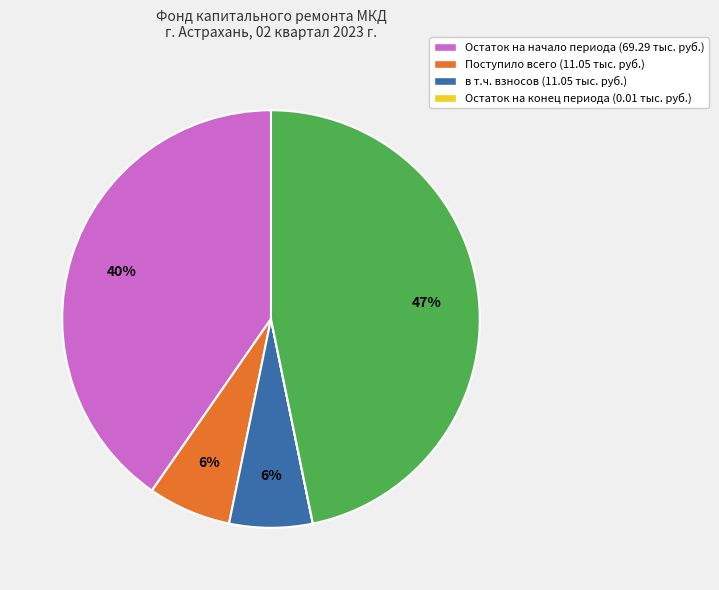

Is there any slice that represents more than half of the pie?

No